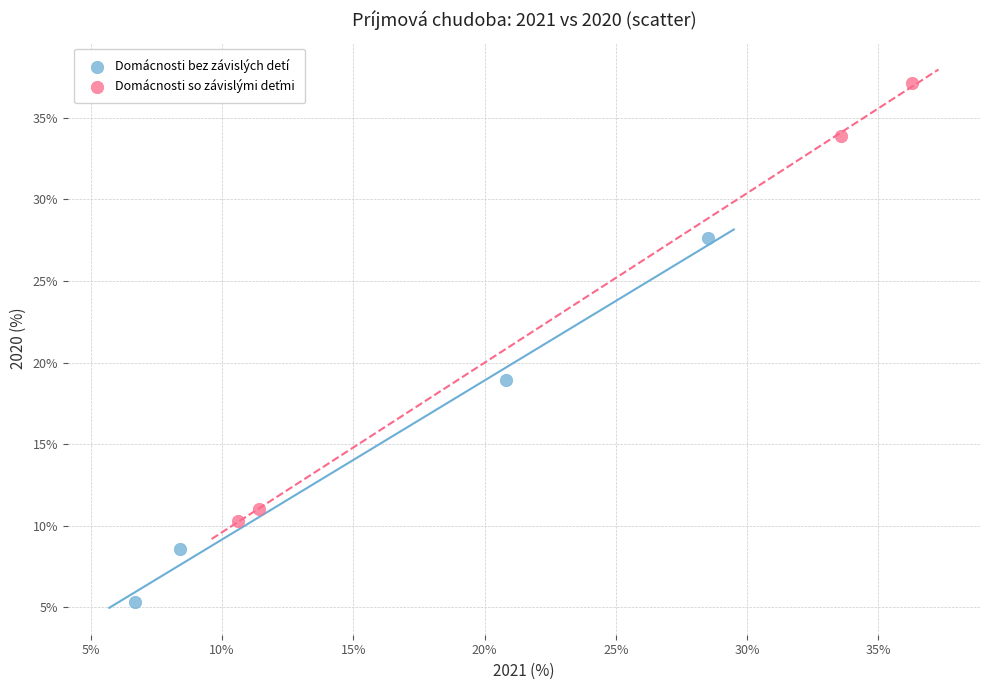

Which series reaches the minimum Y coordinate?

Domácnosti bez závislých detí